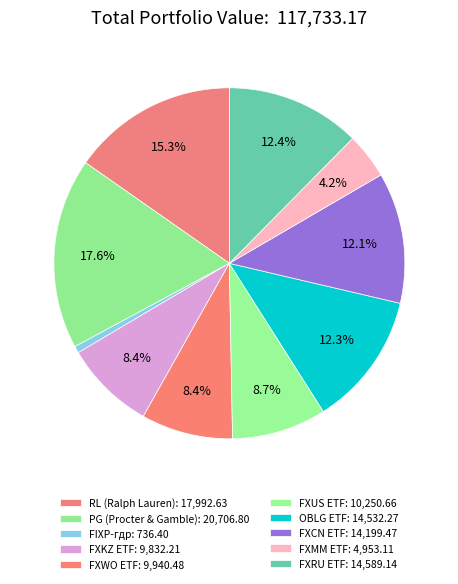

How many slices are in this pie chart?

10